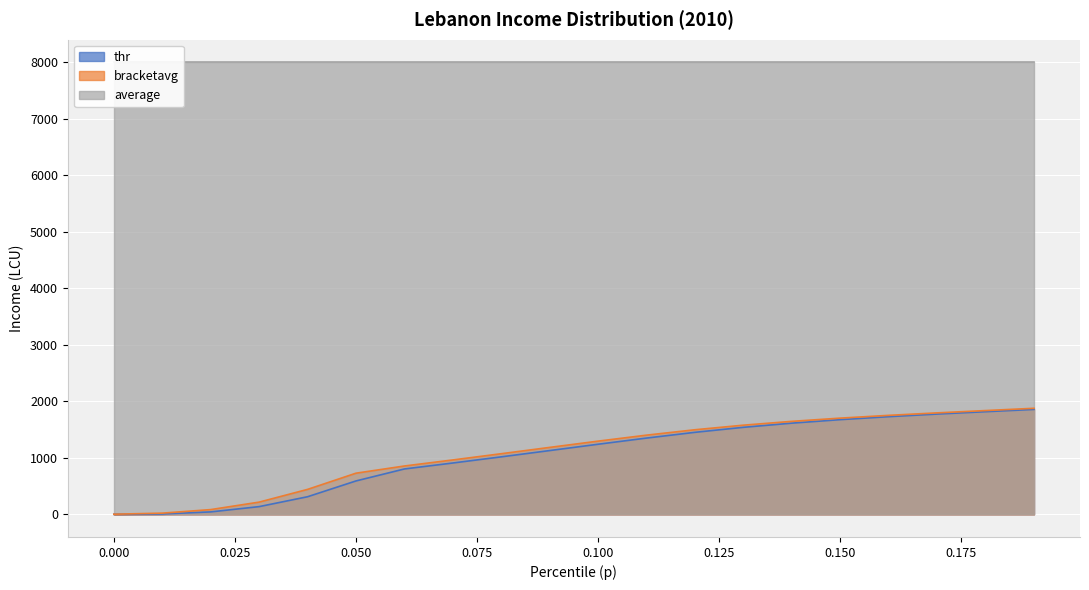

True or false: thr and bracketavg intersect in this chart.

False